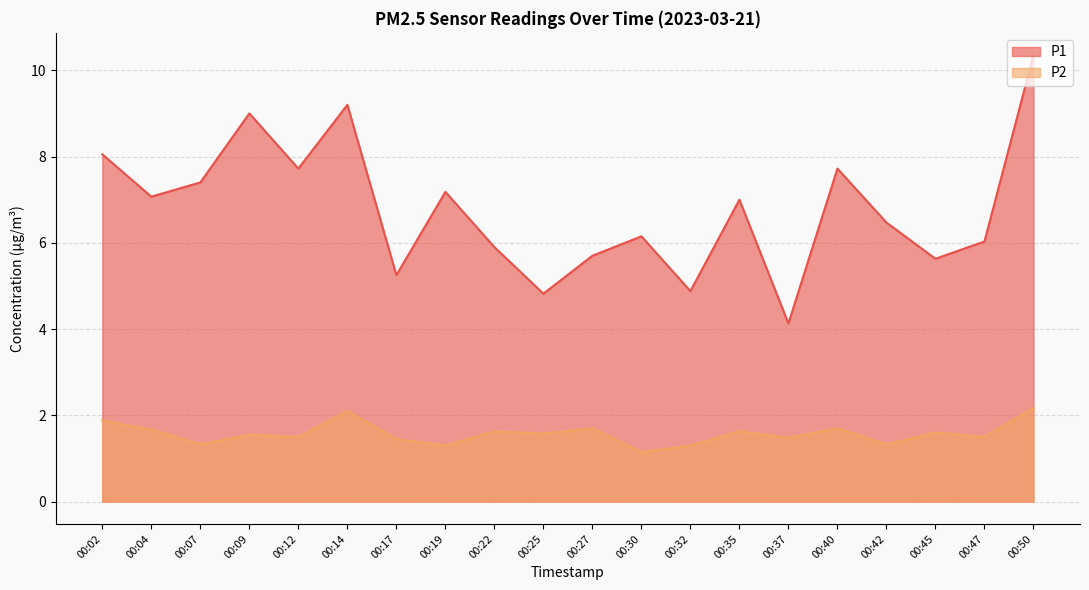

True or false: P2 and P1 cross at least once.

False